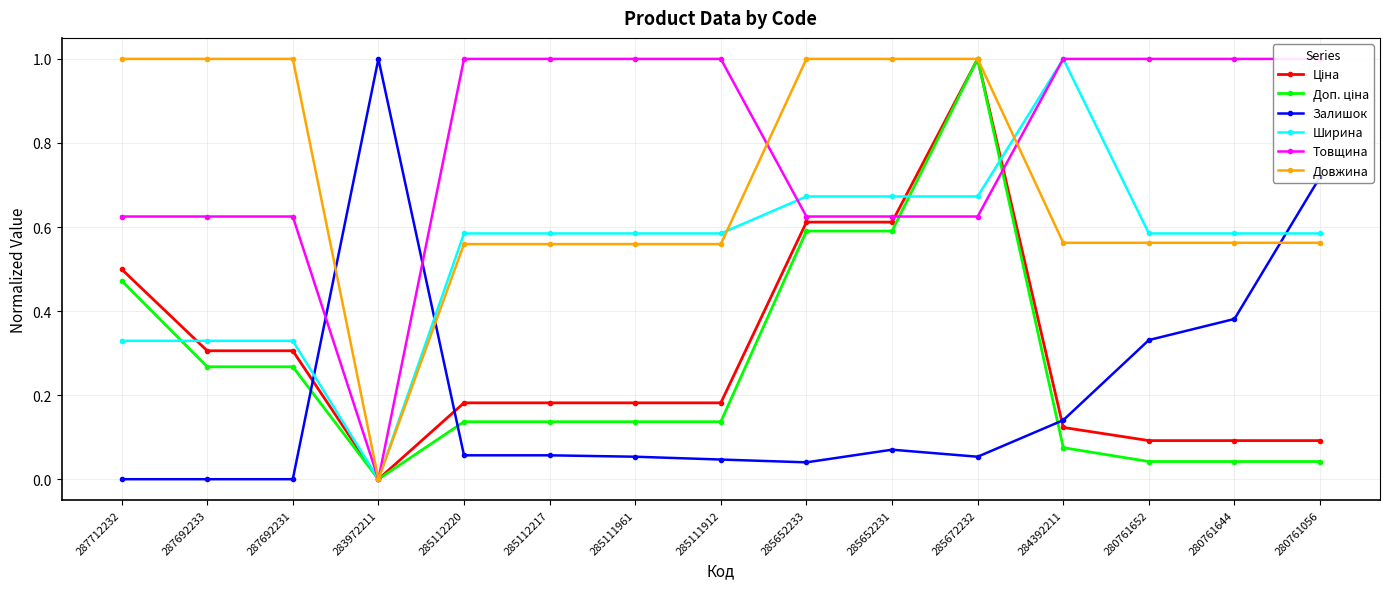

What is the sum of the Довжина values at 287692231 and 280761652?

1.6